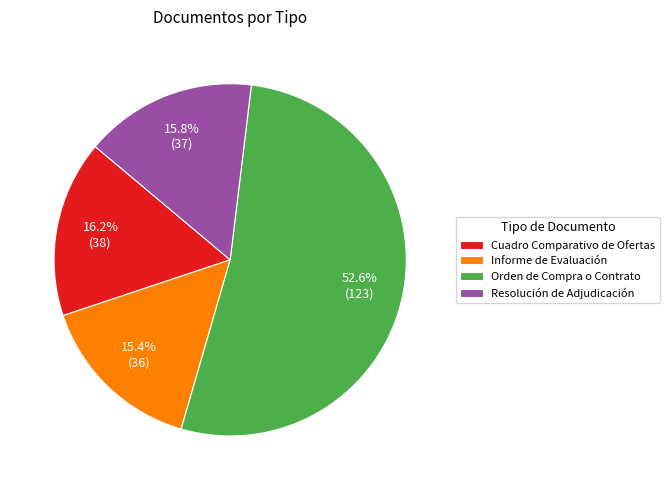

Do Resolución de Adjudicación and Cuadro Comparativo de Ofertas together represent more than half of the pie?

No